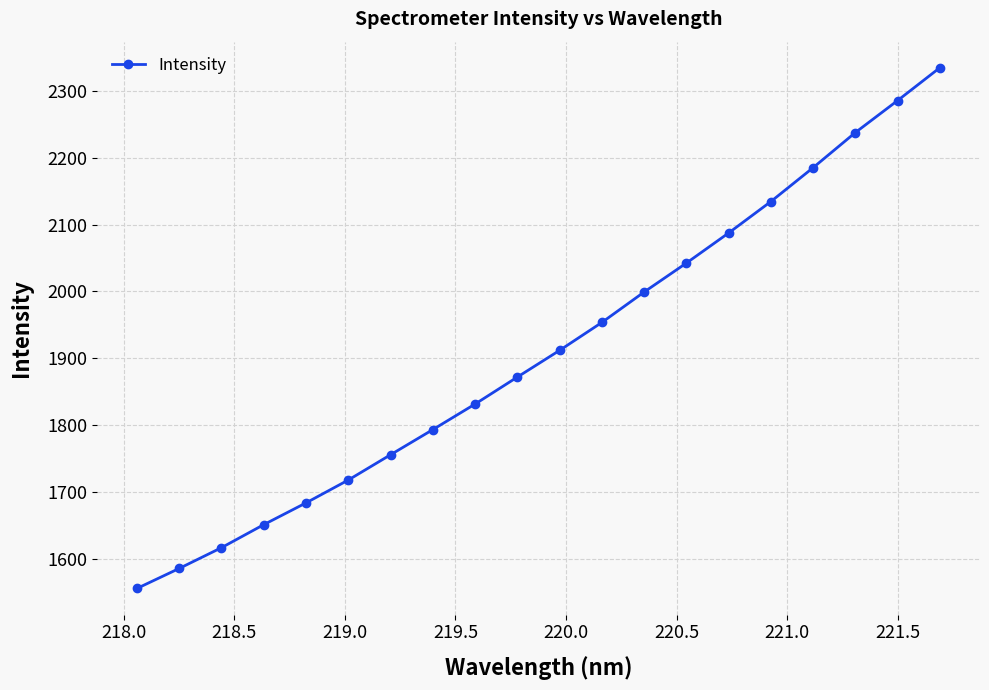

What is the value of the 2nd point from the left?

1585.6